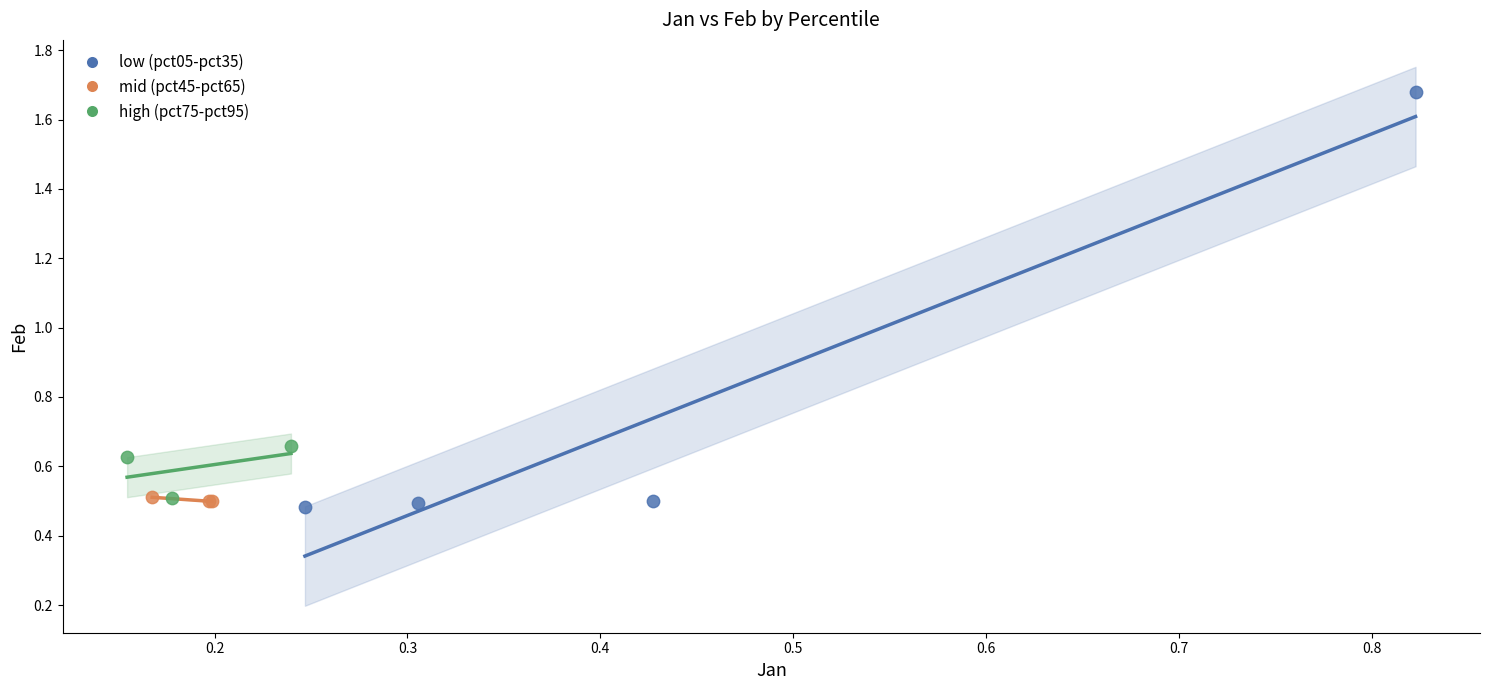

Which series reaches the minimum Y coordinate?

low (pct05-pct35)